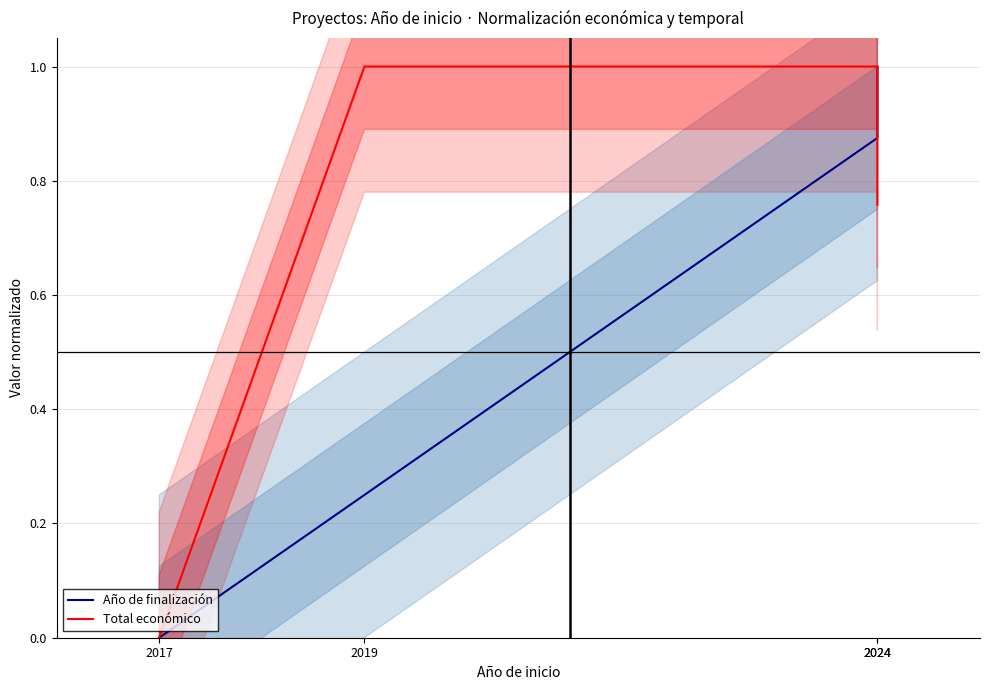

What value does the Año de finalización series have at 2024?

0.9